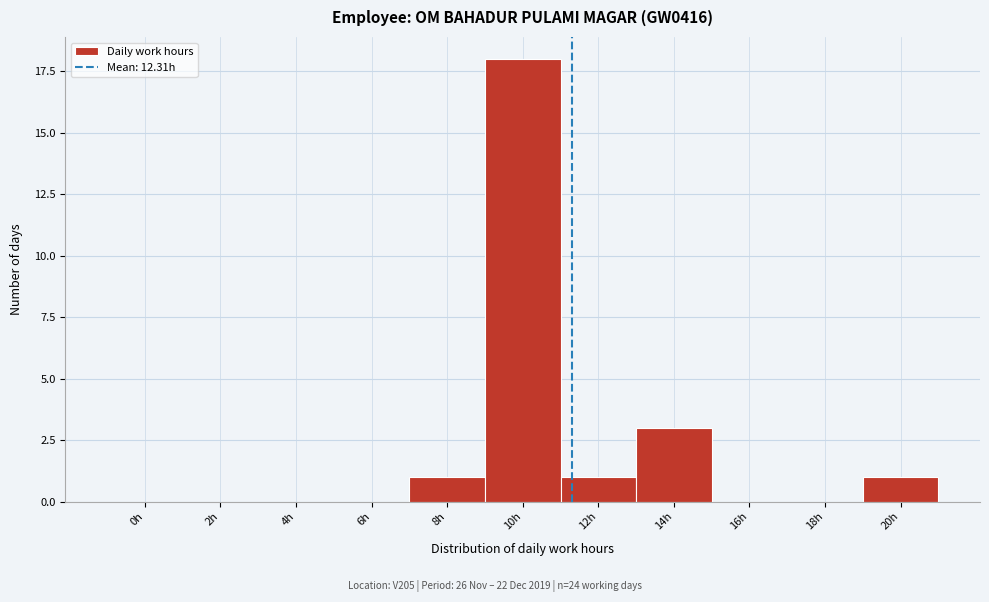

Reading left to right, transcribe all the data shown in this chart.

0h=0	2h=0	4h=0	6h=0	8h=1	10h=18	12h=1	14h=3	16h=0	18h=0	20h=1